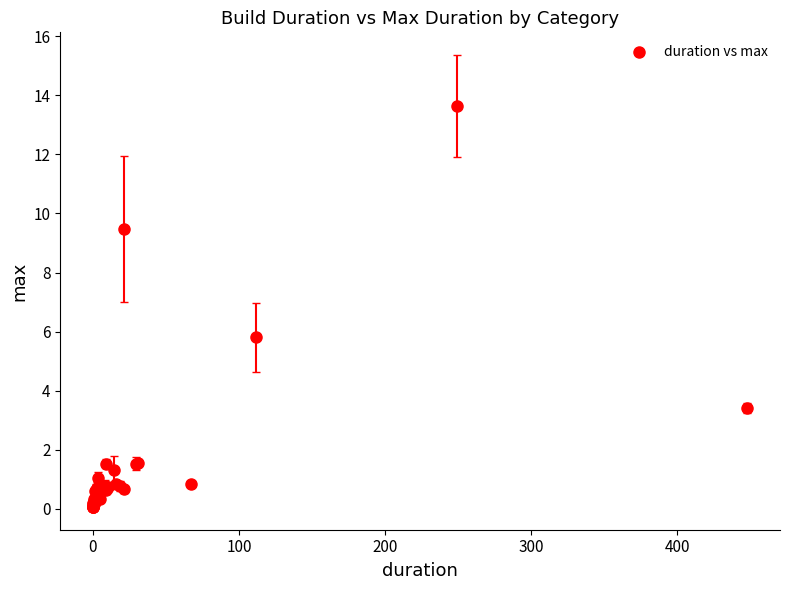

What Y value in the scatter plot is closest to 6?

5.8